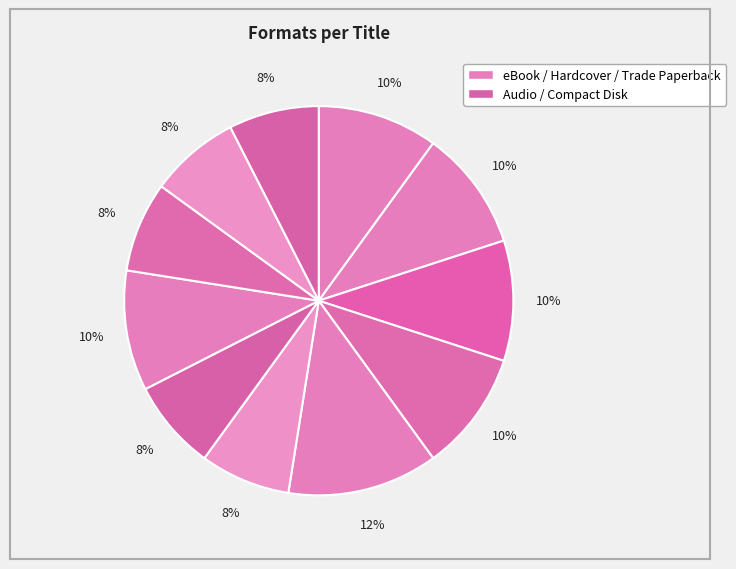

Does any single category account for the majority?

No